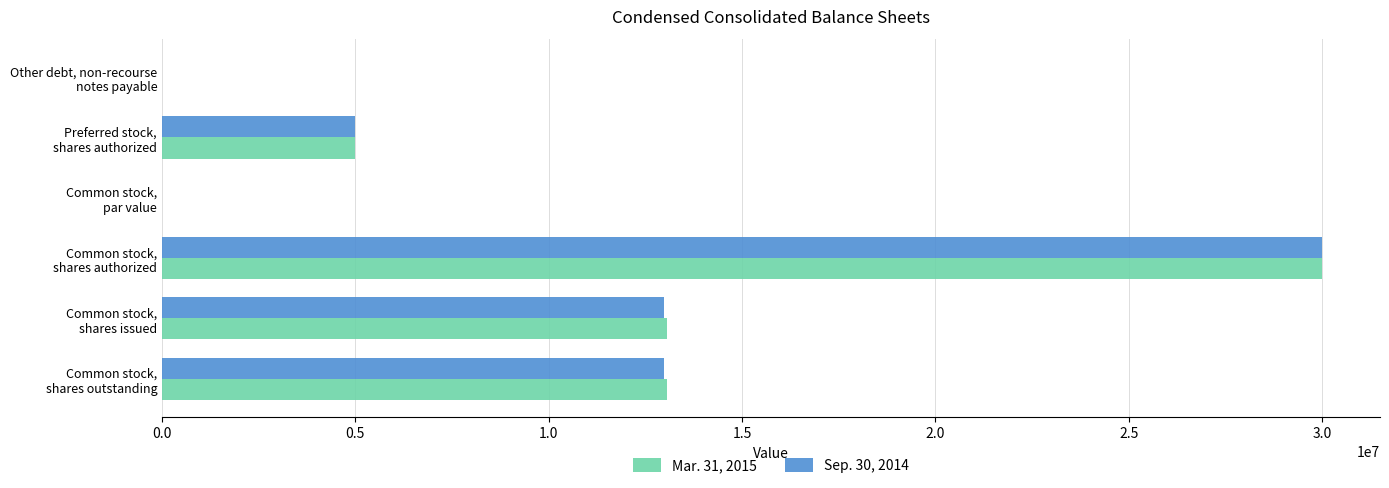

What is the highest value of the Mar. 31, 2015 series?

30000000.0